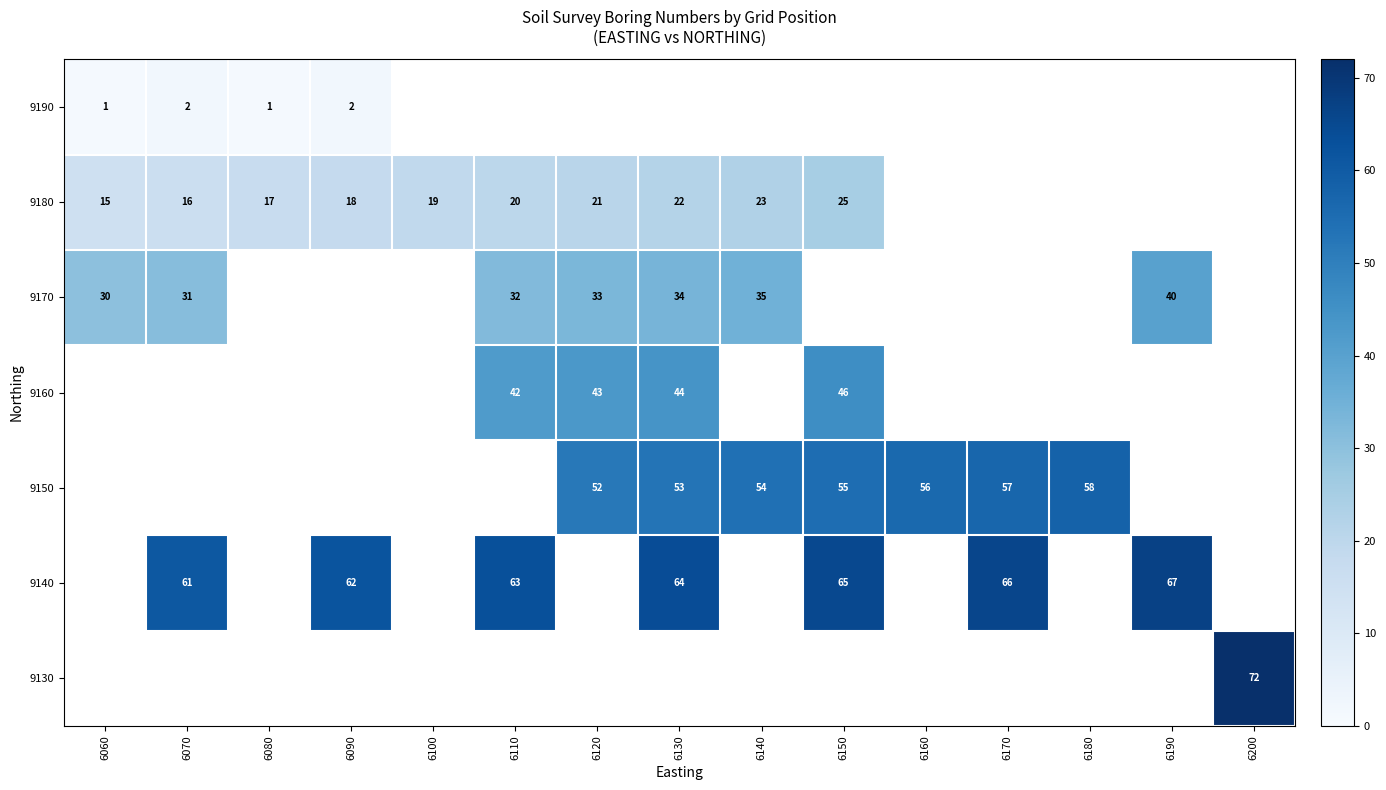

Between 6130 and 6140, which is larger?

6140